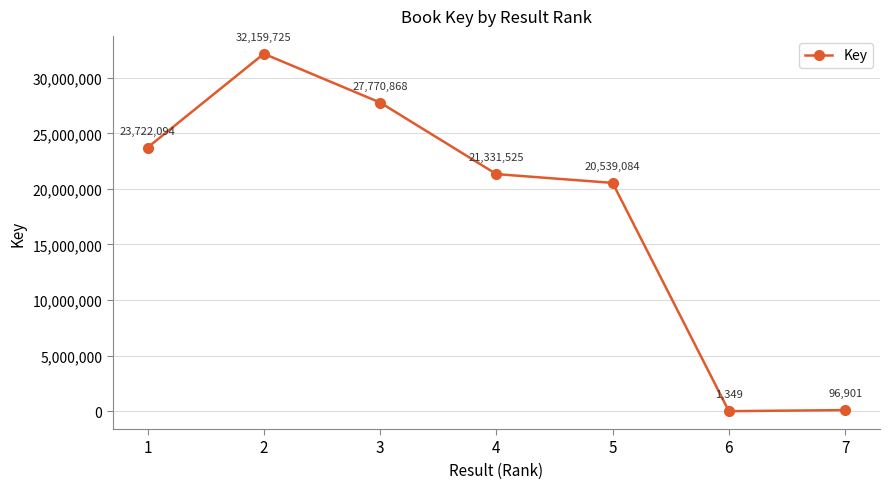

What is the smallest value displayed?

1349